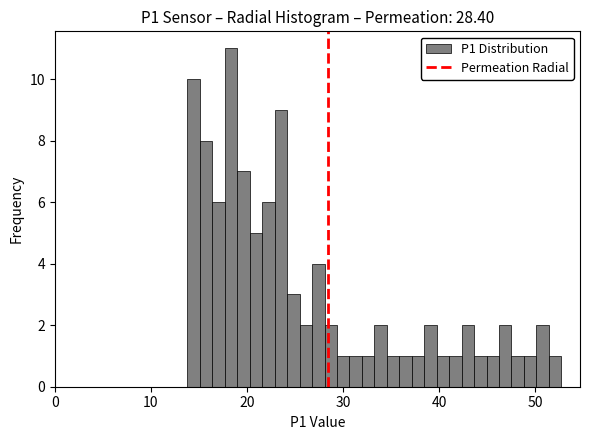

Around what value on the x-axis is the tallest bar? Give the approximate position of its centre, as read against the axis.

18